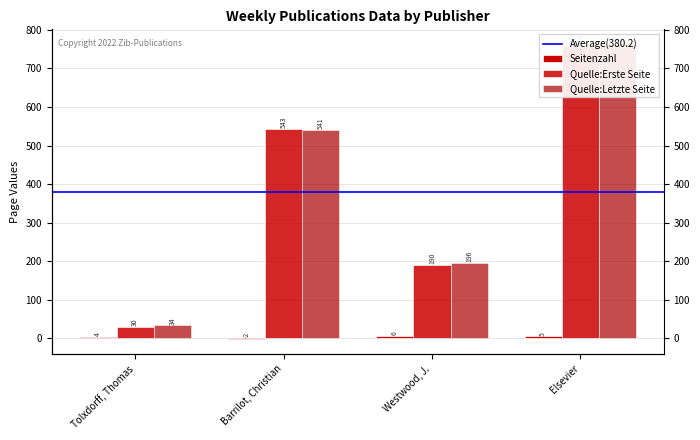

Where is Quelle:Letzte Seite nearest to the value 398?

Barrilot, Christian